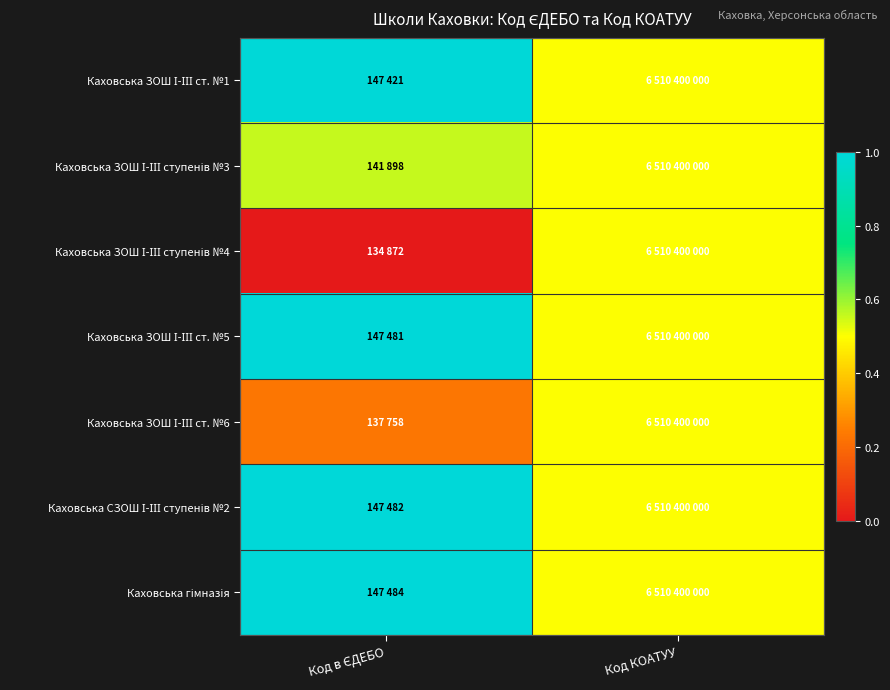

How many data points does each series have?

2